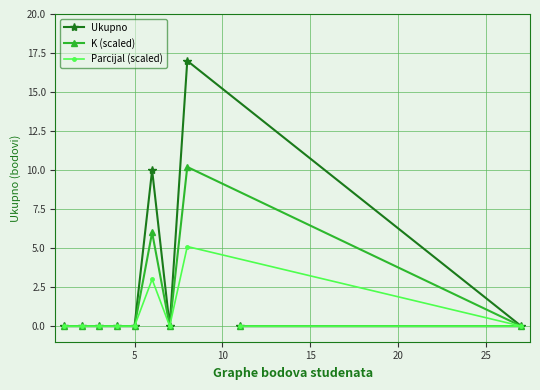

Rank the series by their average value, from highest to lowest.

Ukupno, K (scaled), Parcijal (scaled)